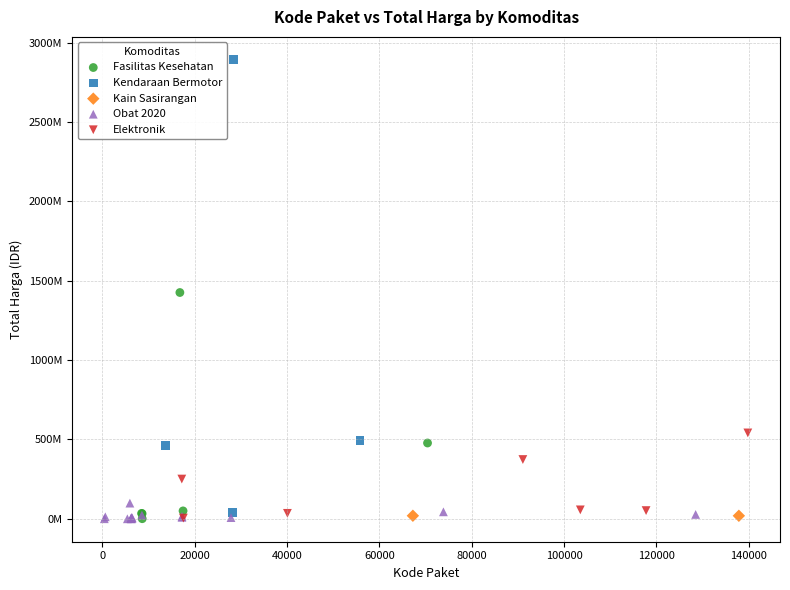

Which series has the largest Y range (max minus min)?

Kendaraan Bermotor